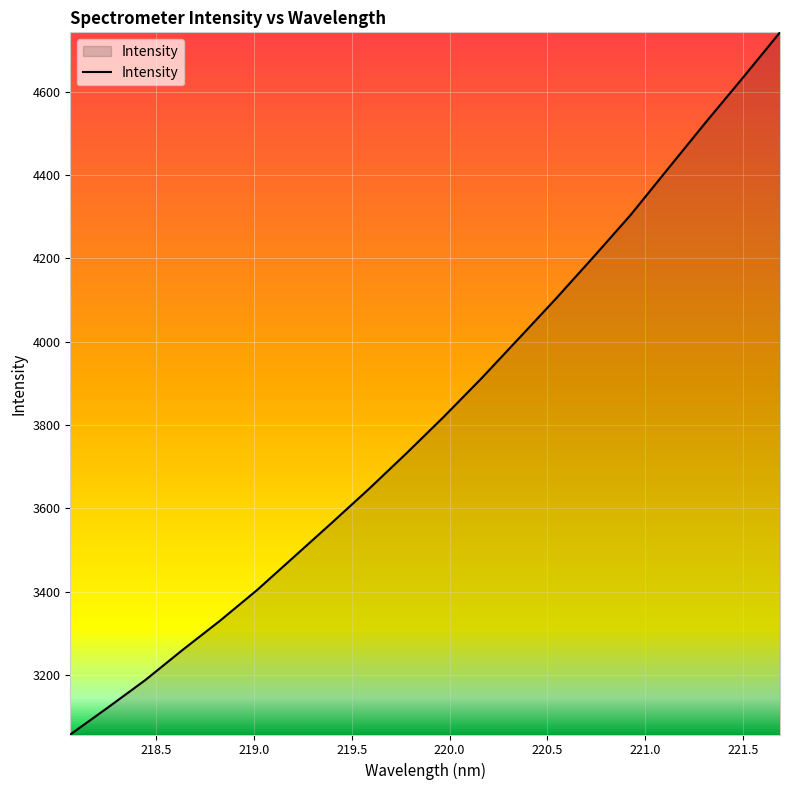

Does the chart display data point markers on the line(s)?

No